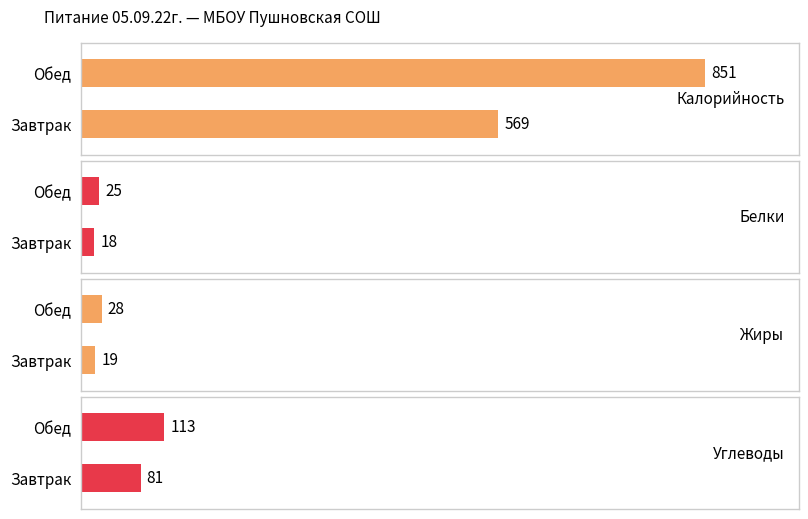

Is it true that Углеводы equals 53 at Завтрак?

False